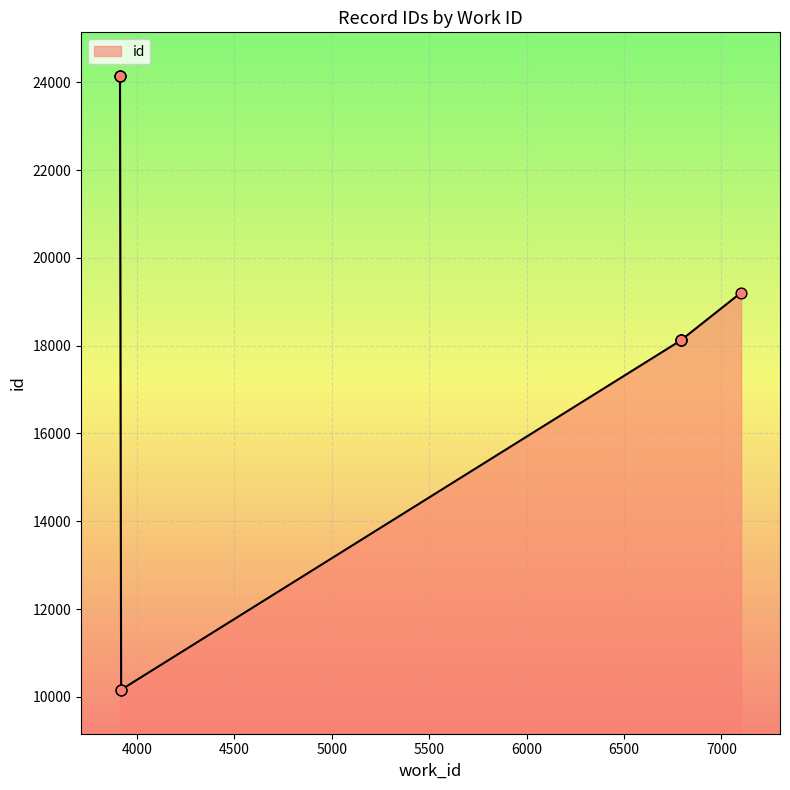

What is the change in value from 3918 to 6795?

+7968